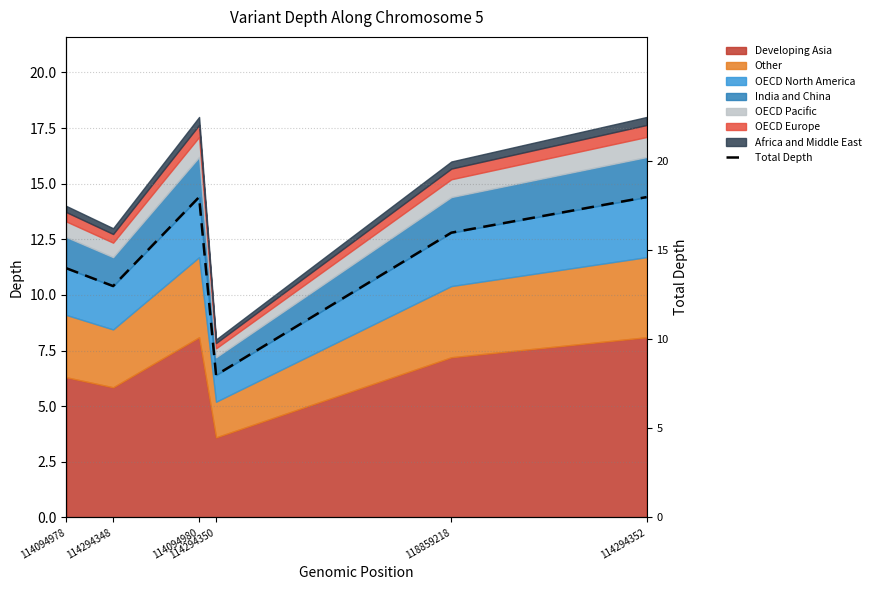

Reading left to right, transcribe all the data shown in this chart.

14	13	18	8	16	18